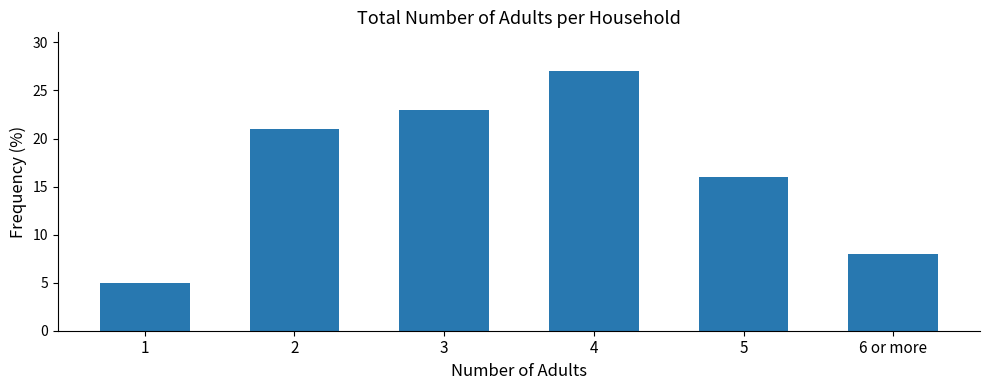

Read the value at 4.

27